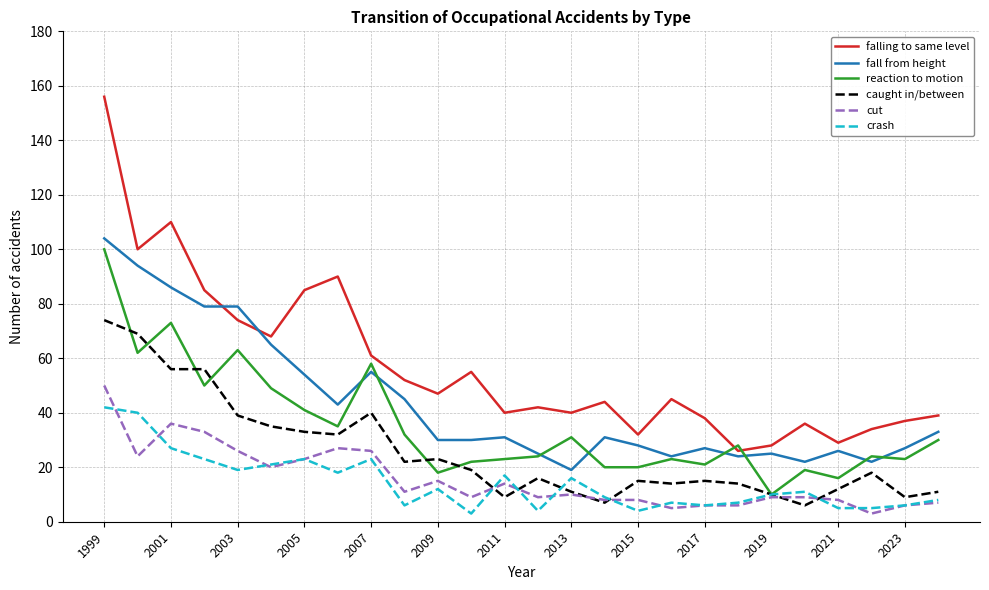

Is this an area chart (filled region under the line)?

No